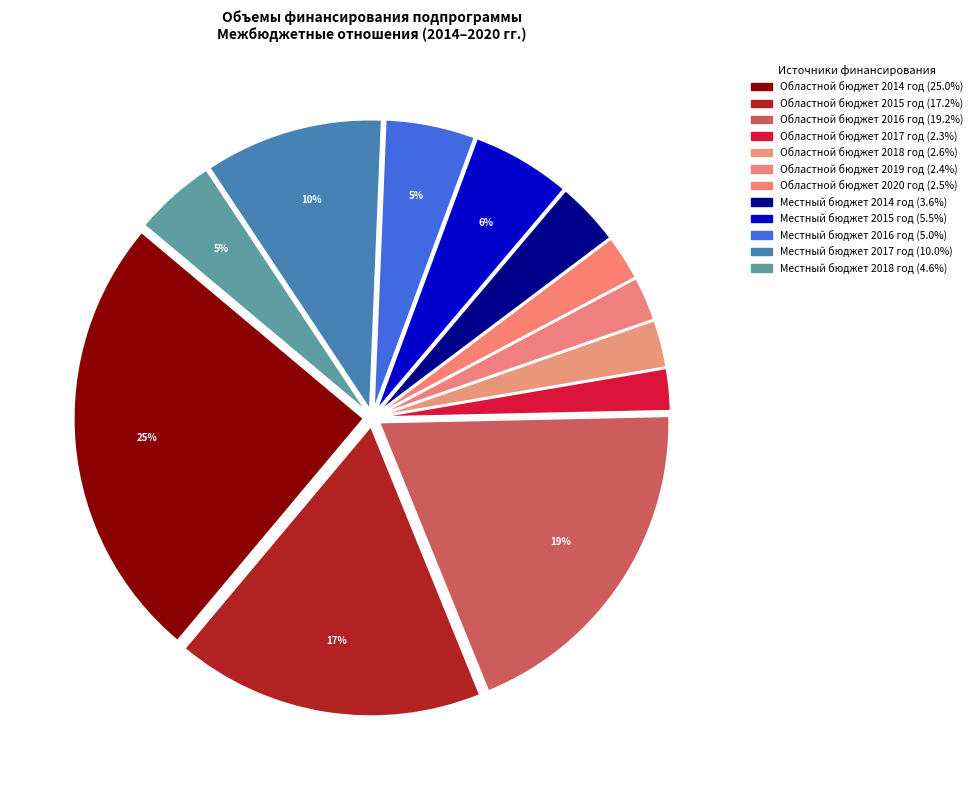

Which category has the biggest portion of the pie?

Областной бюджет